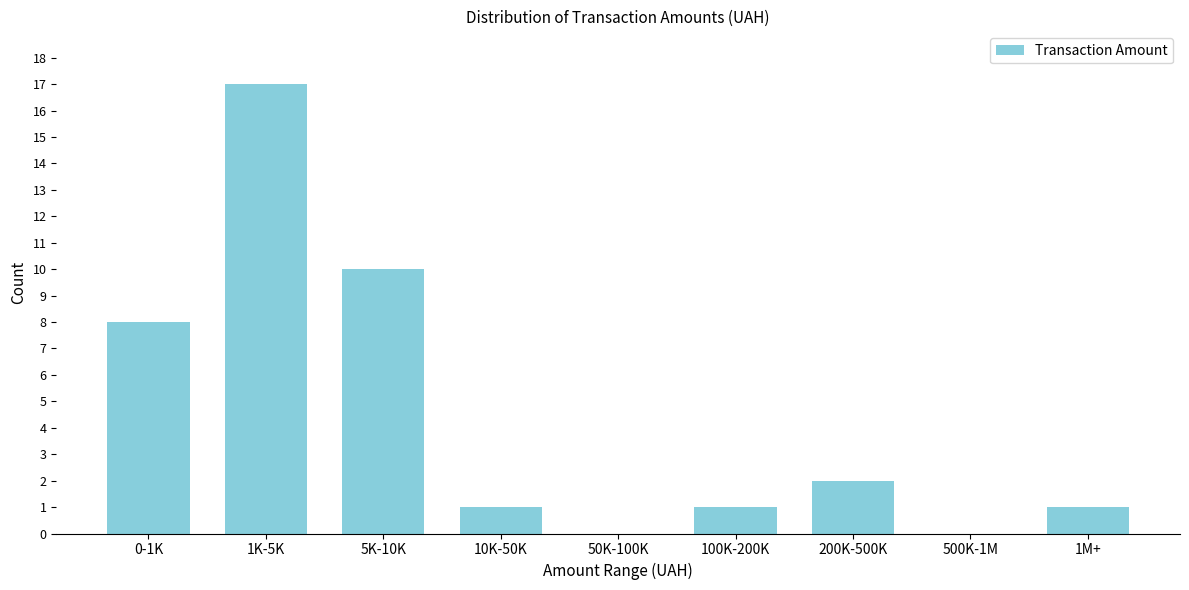

Reading right to left, list all the values displayed in this chart.

1M+=1	500K-1M=0	200K-500K=2	100K-200K=1	50K-100K=0	10K-50K=1	5K-10K=10	1K-5K=17	0-1K=8